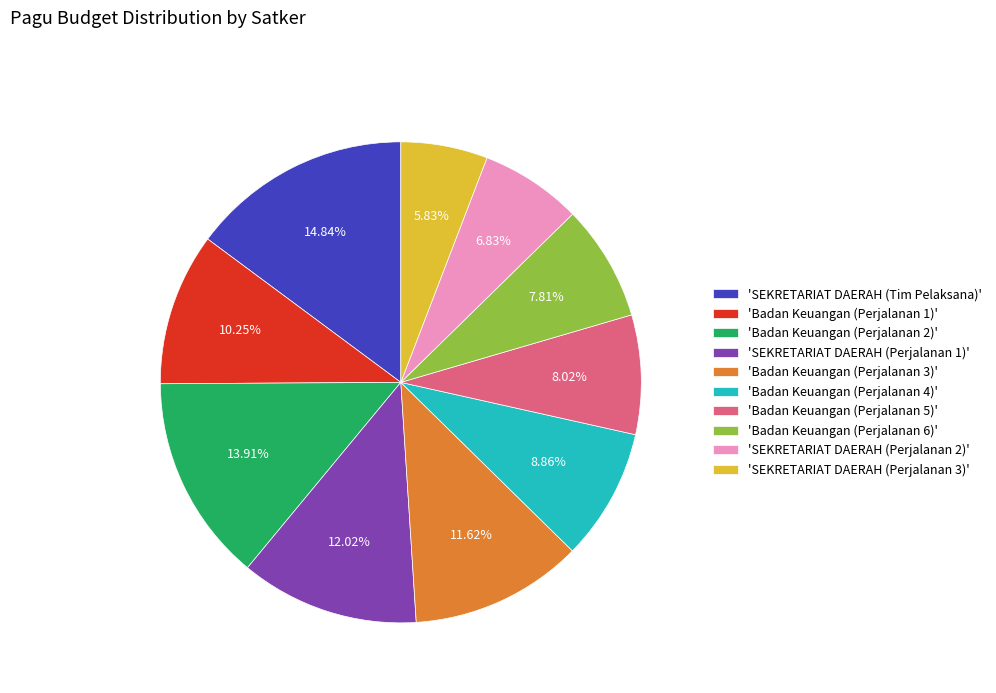

How many segments does this pie chart have?

10